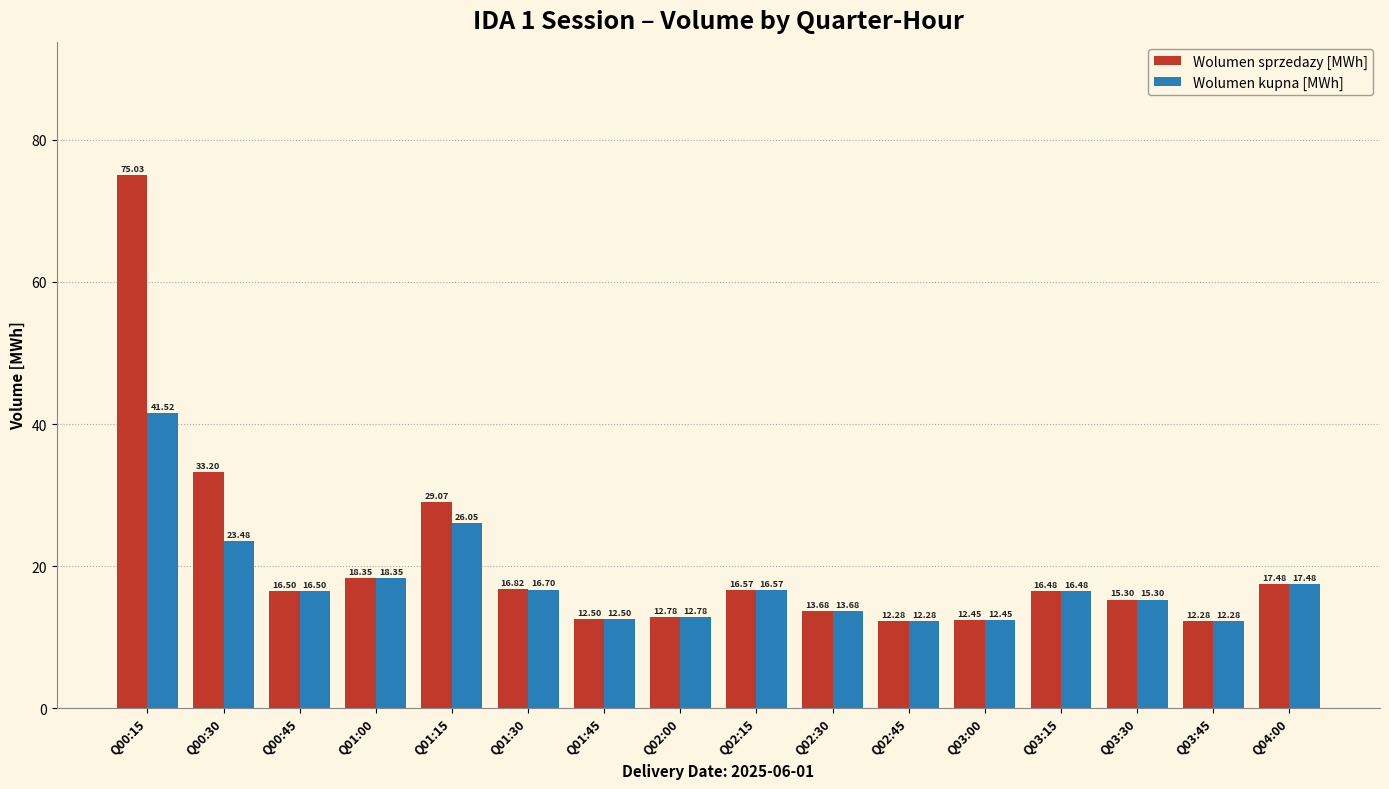

Rank the series by their maximum value, from lowest to highest.

Wolumen kupna [MWh], Wolumen sprzedazy [MWh]